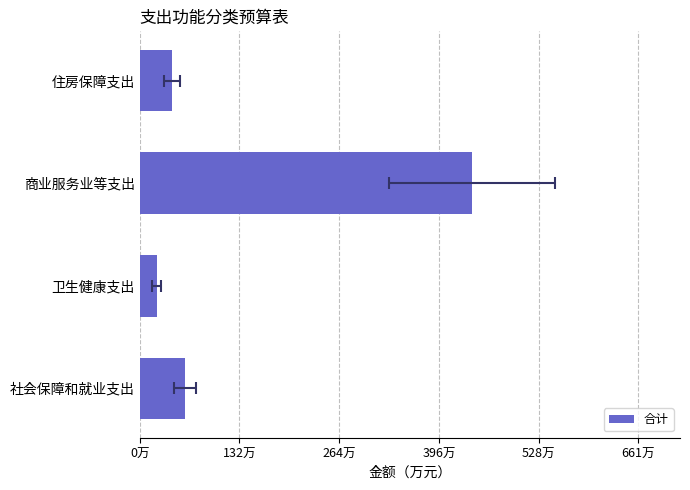

Reading right to left, extract all data points from this chart.

42.8	440.8	22.3	59.9